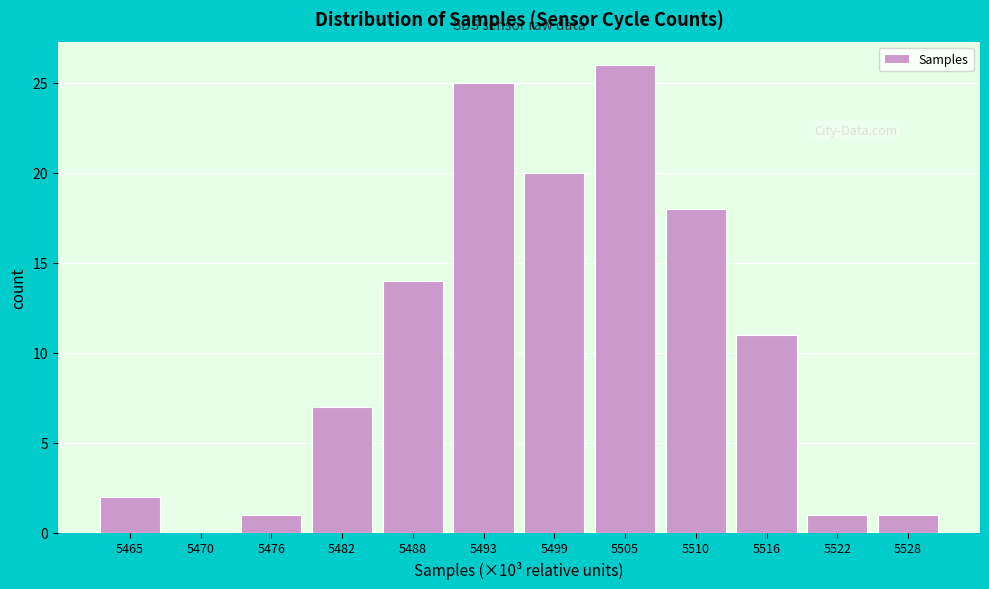

Reading right to left, list all the values displayed in this chart.

5528=1	5522=1	5516=11	5510=18	5505=26	5499=20	5493=25	5488=14	5482=7	5476=1	5470=0	5465=2